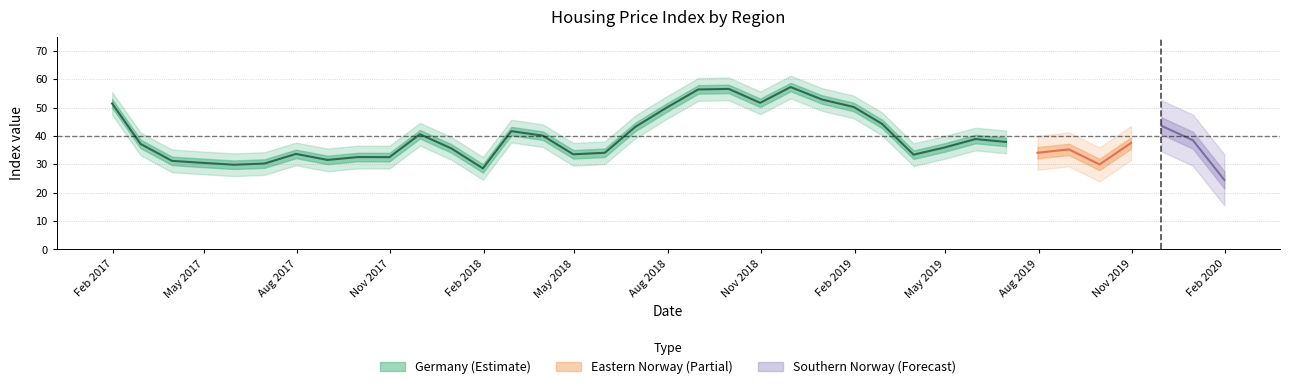

The value of Southern Norway at 30 is 34.1. True or false?

True